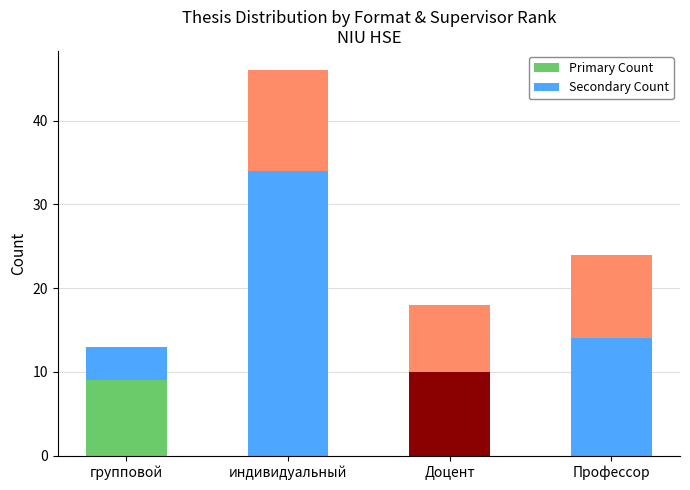

Does the chart contain any negative values?

No